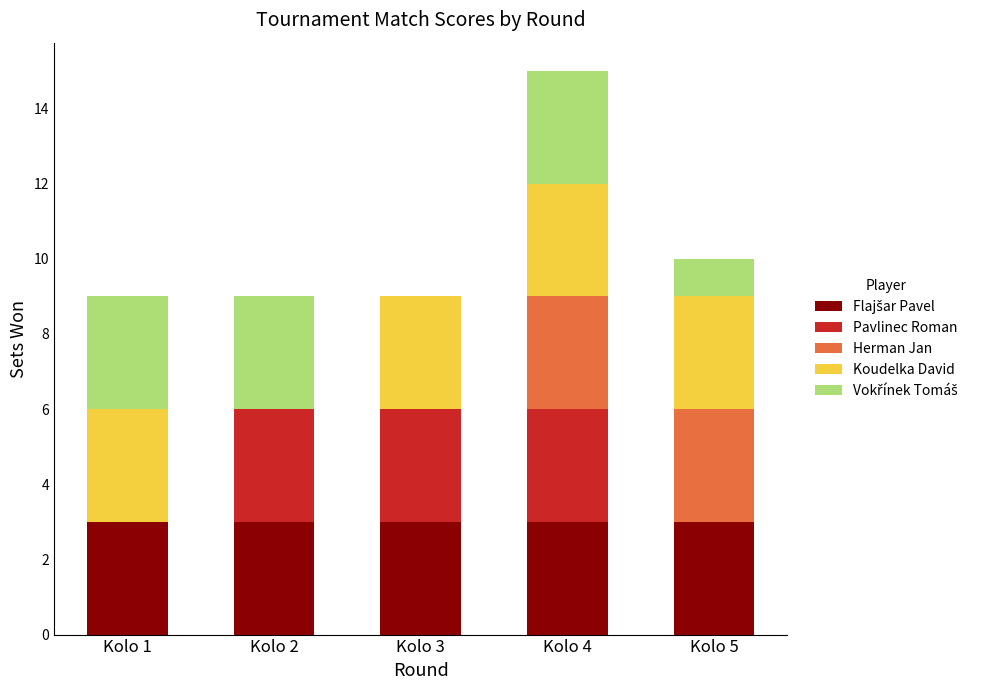

At which category is the sum across all series the highest?

Kolo 4